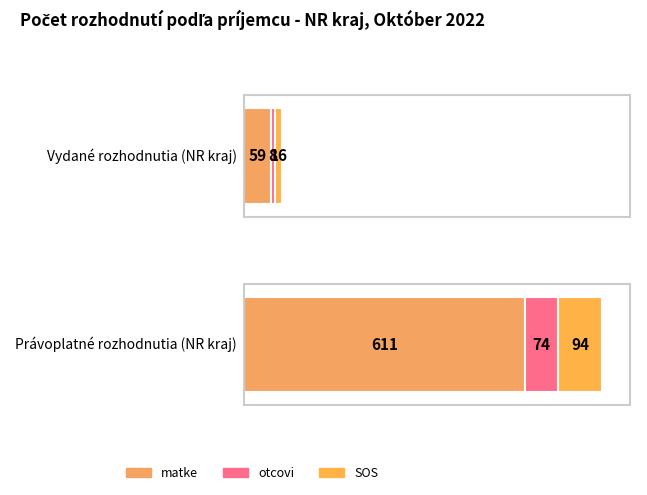

What position from the right is Právoplatné rozhodnutia (NR kraj)?

1